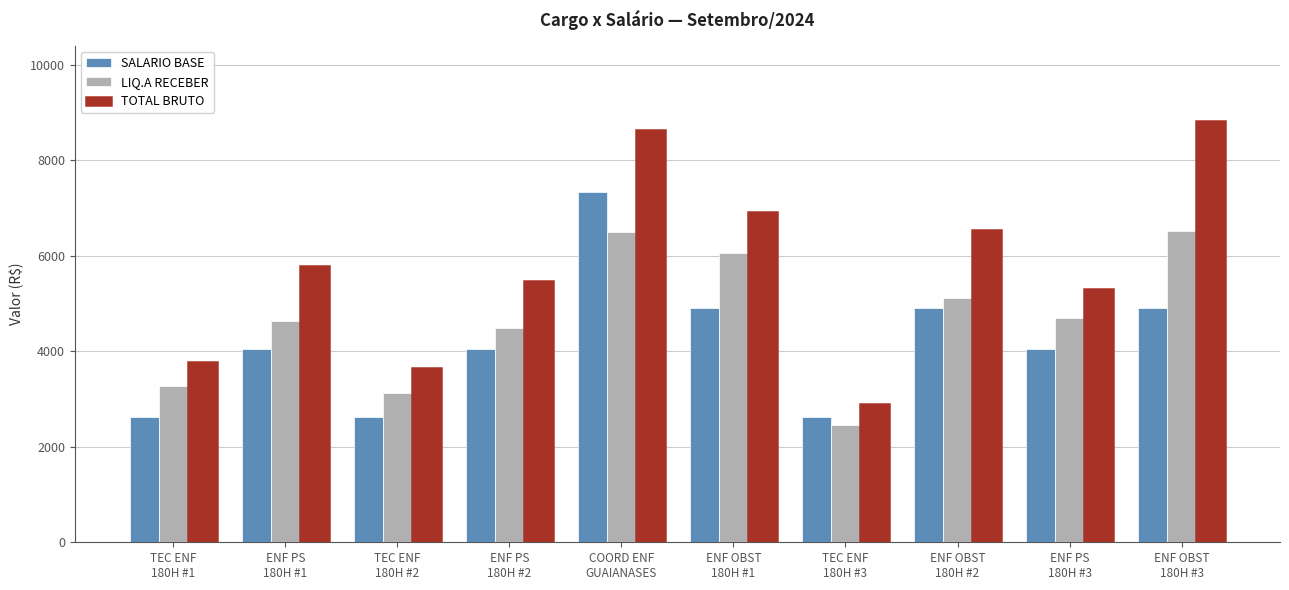

How many data points in LIQ.A RECEBER are less than 4696?

5